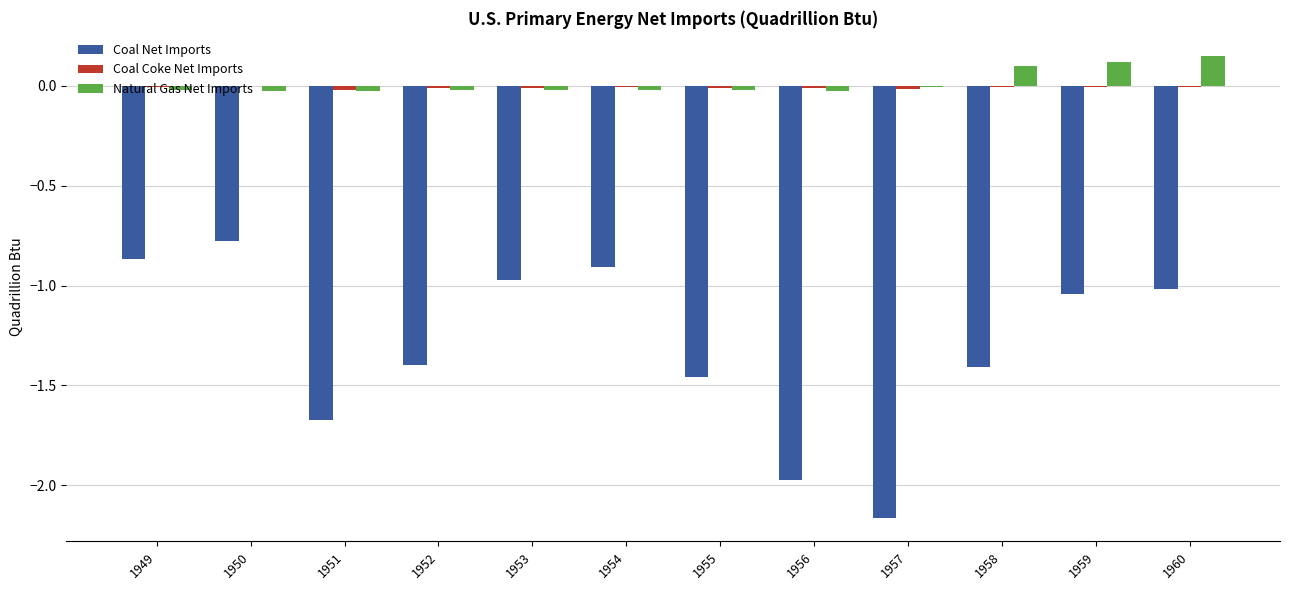

Which series has the largest total across all categories?

Natural Gas Net Imports